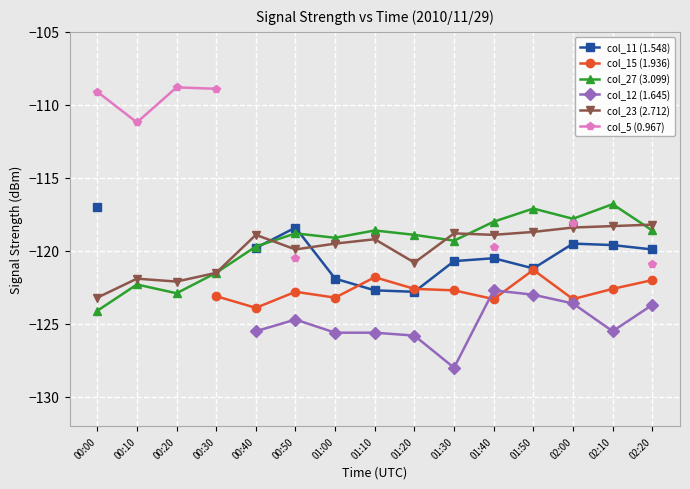

Which series has the widest spread of values?

col_5 (0.967)